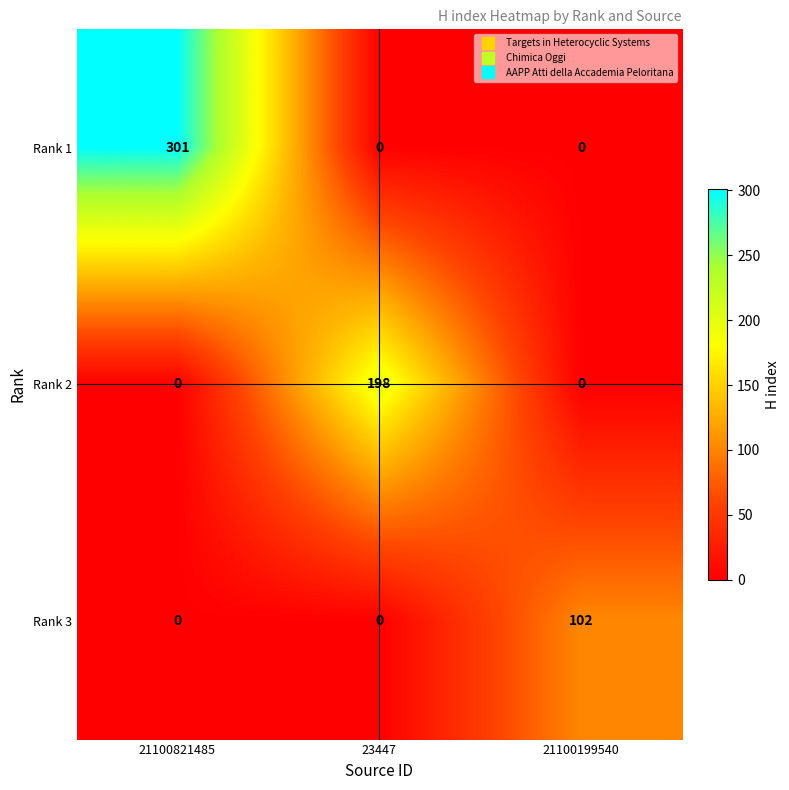

Is it true that Rank 2 equals 0 at 21100199540?

True